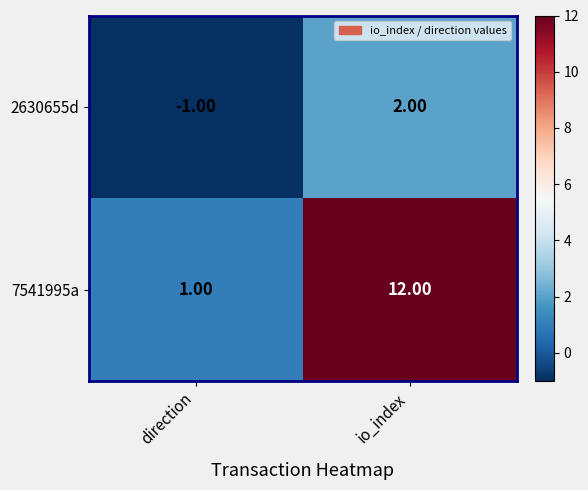

Which category has the lowest value in the 2630655d series?

direction